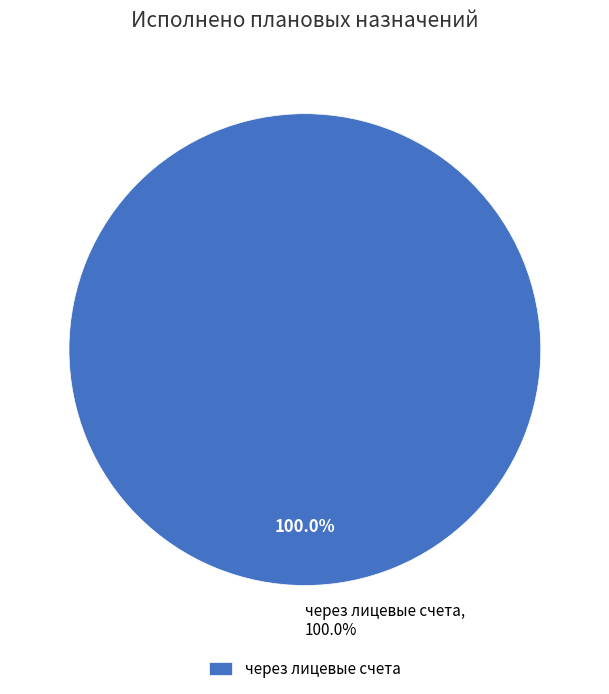

Is it true that некассовыми операциями is 1% of the pie?

False